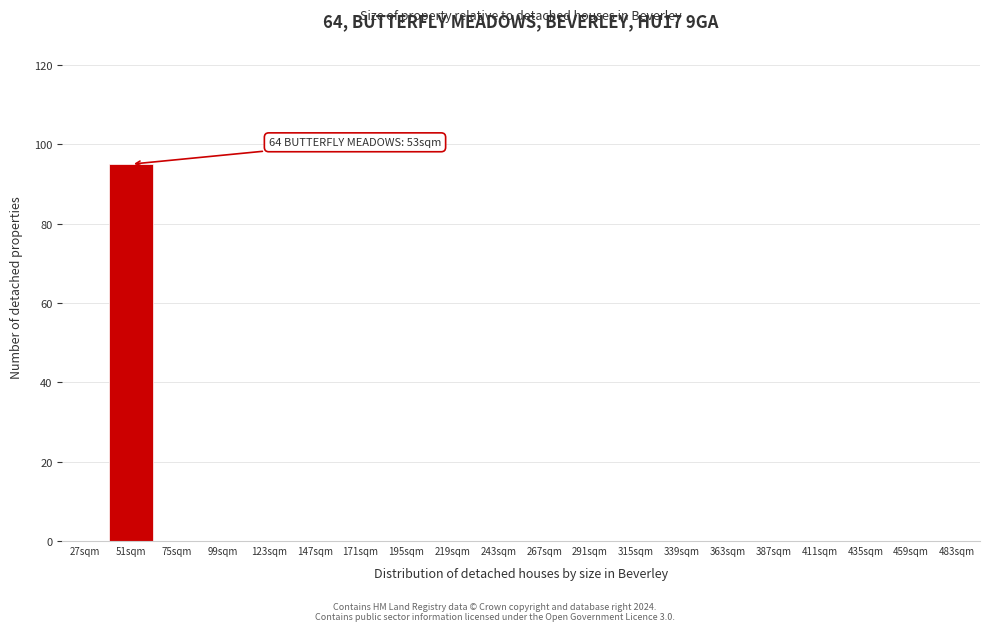

Reading right to left, extract all data points from this chart.

483sqm=0	459sqm=0	435sqm=0	411sqm=0	387sqm=0	363sqm=0	339sqm=0	315sqm=0	291sqm=0	267sqm=0	243sqm=0	219sqm=0	195sqm=0	171sqm=0	147sqm=0	123sqm=0	99sqm=0	75sqm=0	51sqm=95	27sqm=0